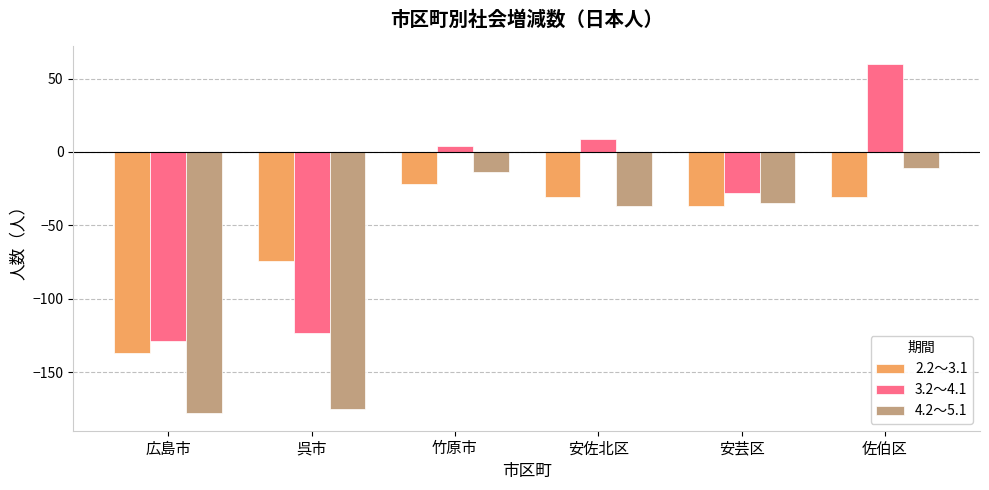

What is the spread (max minus min) of values at 広島市?

49